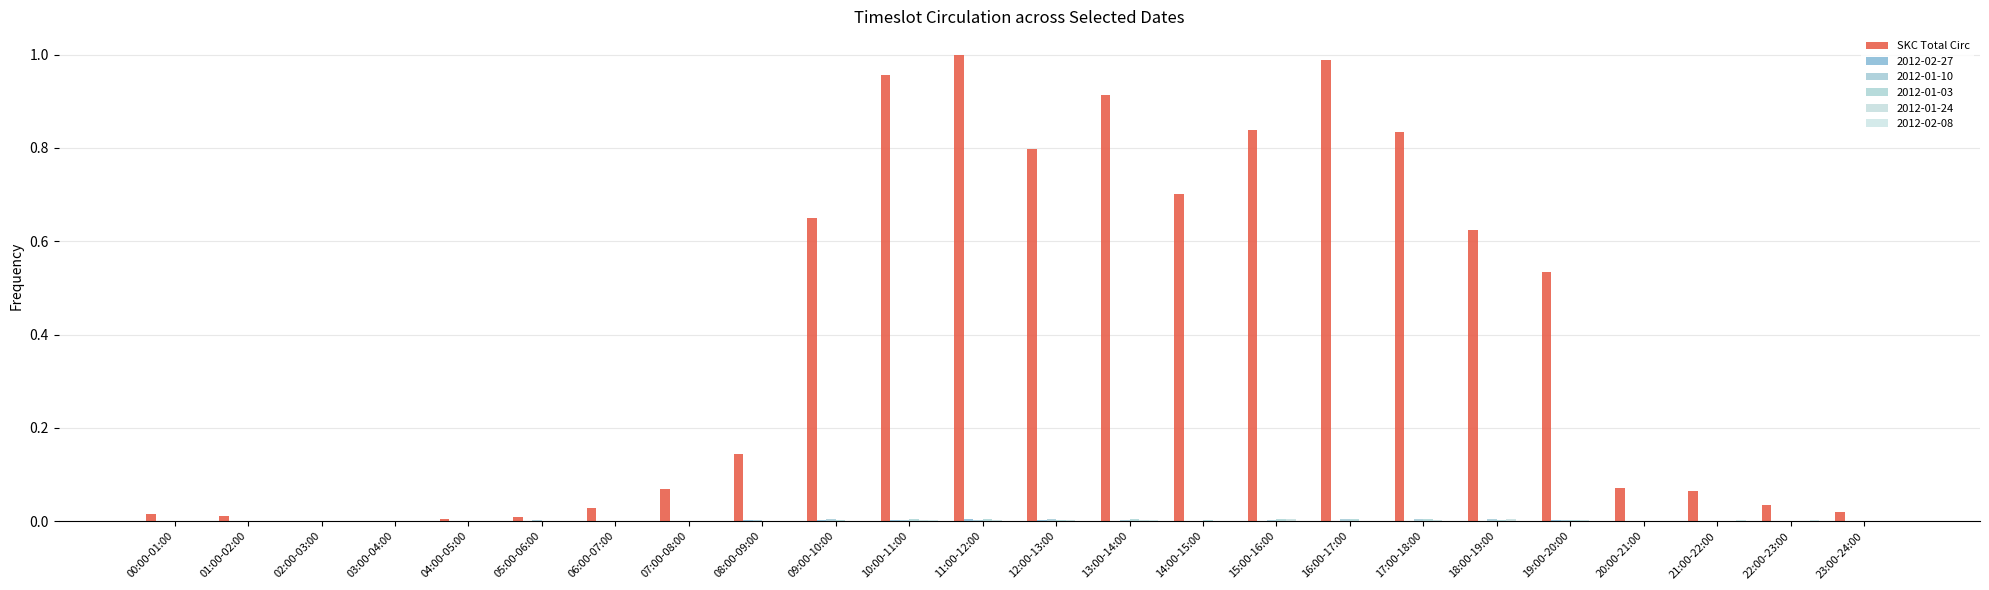

Reading right to left, what are all the values shown in this chart?

23:00-24:00=0.0	22:00-23:00=0.0	21:00-22:00=0.1	20:00-21:00=0.1	19:00-20:00=0.5	18:00-19:00=0.6	17:00-18:00=0.8	16:00-17:00=1.0	15:00-16:00=0.8	14:00-15:00=0.7	13:00-14:00=0.9	12:00-13:00=0.8	11:00-12:00=1.0	10:00-11:00=1.0	09:00-10:00=0.7	08:00-09:00=0.1	07:00-08:00=0.1	06:00-07:00=0.0	05:00-06:00=0.0	04:00-05:00=0.0	03:00-04:00=0.0	02:00-03:00=0.0	01:00-02:00=0.0	00:00-01:00=0.0